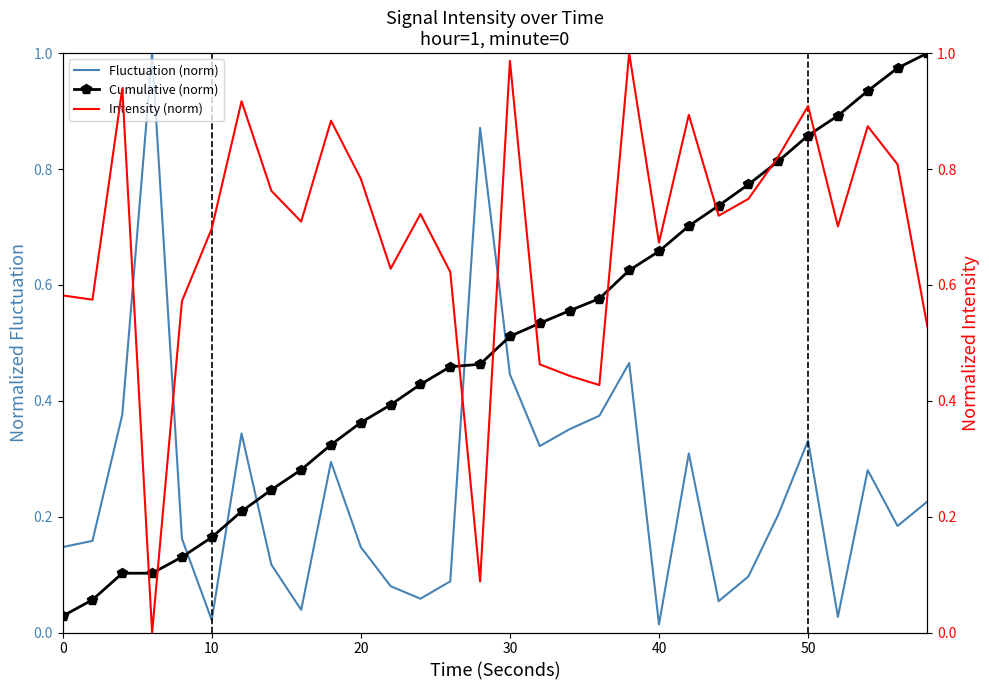

What is the value of the Cumulative (norm) point at the 18th from the left?

0.6